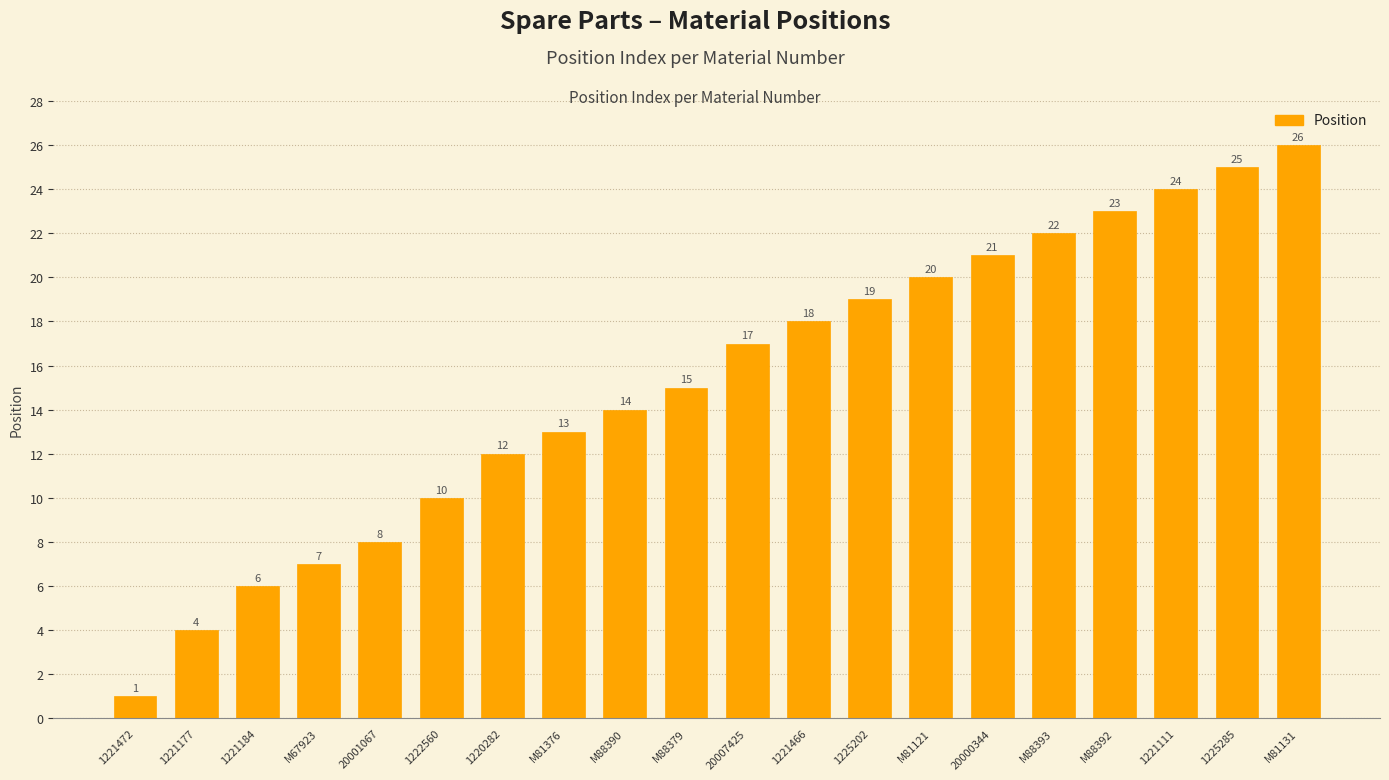

Reading left to right, transcribe all the data shown in this chart.

1221472=1	1221177=4	1221184=6	M67923=7	20001067=8	1222560=10	1220282=12	M81376=13	M88390=14	M88379=15	20007425=17	1221466=18	1225202=19	M81121=20	20000344=21	M88393=22	M88392=23	1221111=24	1225285=25	M81131=26